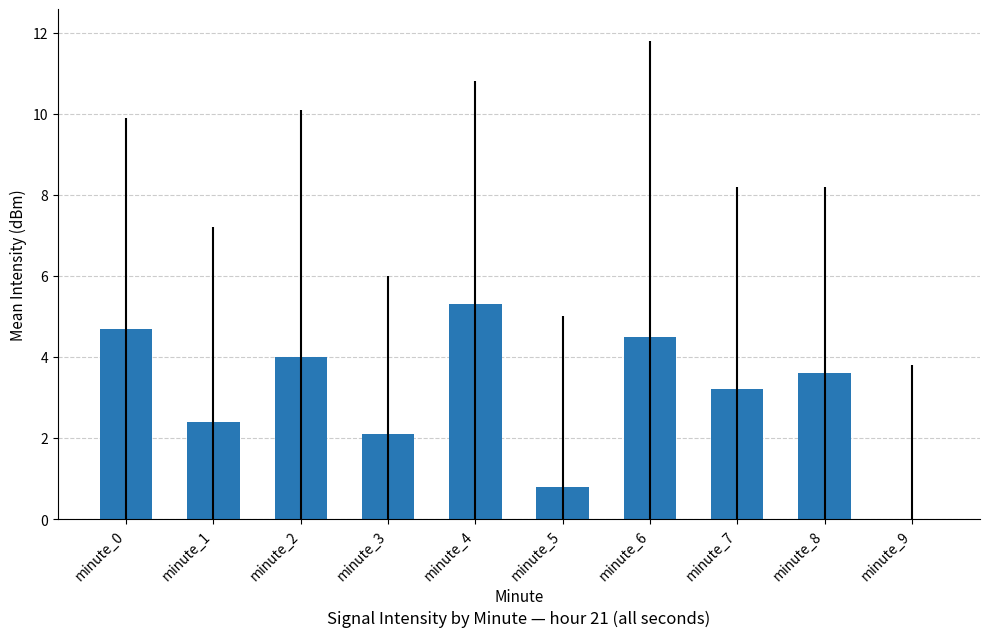

Which category has the highest value across all series?

minute_4